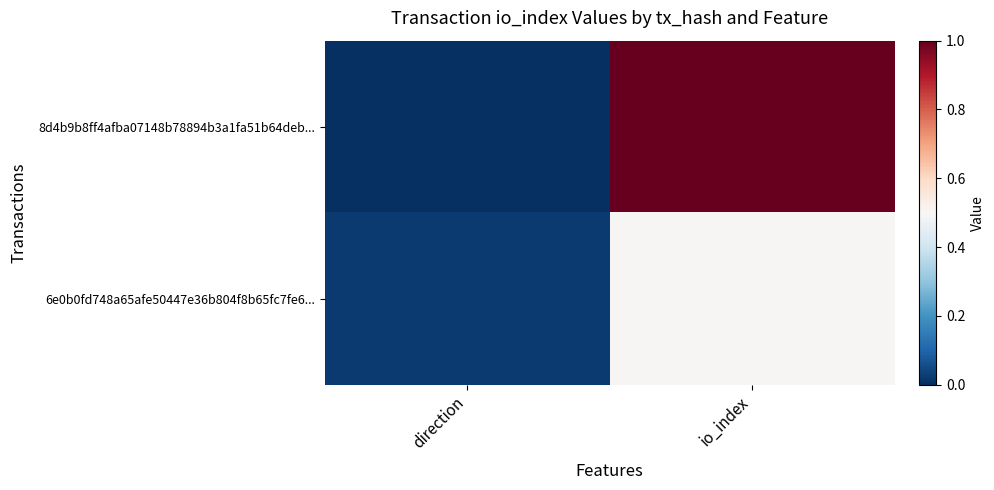

Reading left to right, list all the values displayed in this chart.

8d4b9b8ff4afba07148b78894b3a1fa51b64deb...: direction=0.0	io_index=1.0
6e0b0fd748a65afe50447e36b804f8b65fc7fe6...: direction=0.0	io_index=0.5